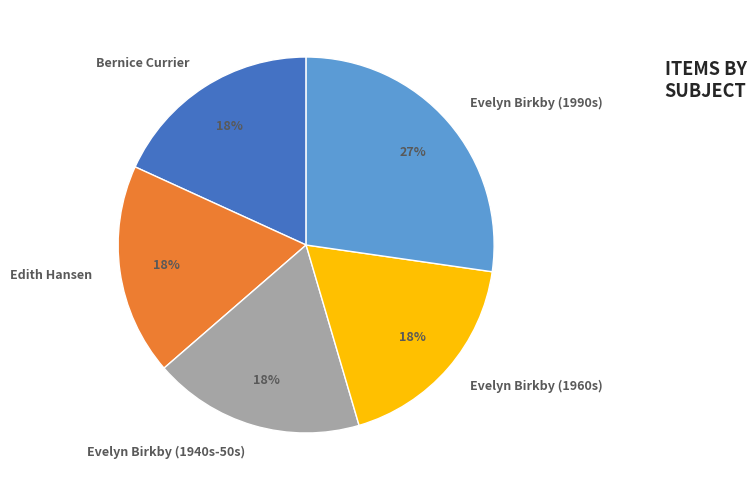

Is it true that Edith Hansen is 10% of the pie?

False